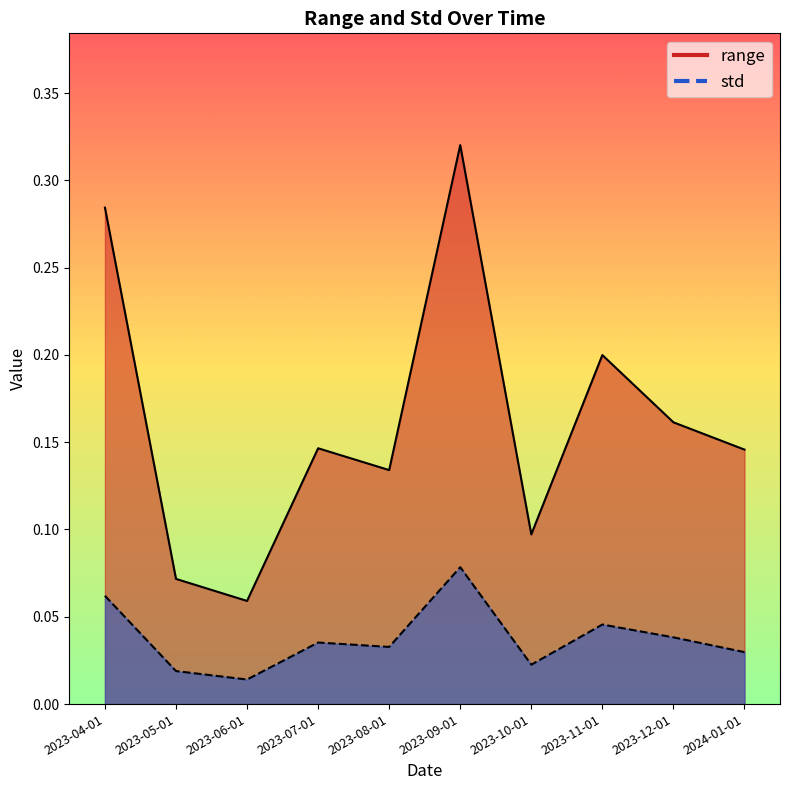

Where is the first local maximum for range?

2023-07-01